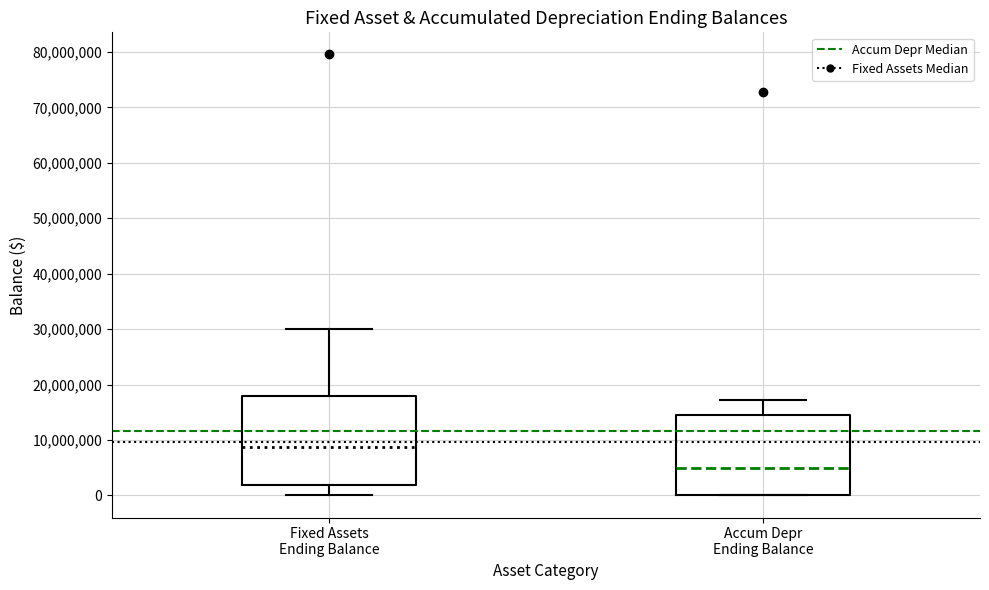

Reading left to right, transcribe this box plot: for each box, give where its median line is, the range the box spans, and where its two whiskers end, as read against the y-axis. The values are not printed on the chart, so give them approximately, as read against the axis.

Fixed Assets Ending Balance: median 9000000, box 2000000 to 18000000, whiskers 0 to 30000000
Accum Depr Ending Balance: median 5000000, box 0 to 14000000, whiskers 0 to 17000000